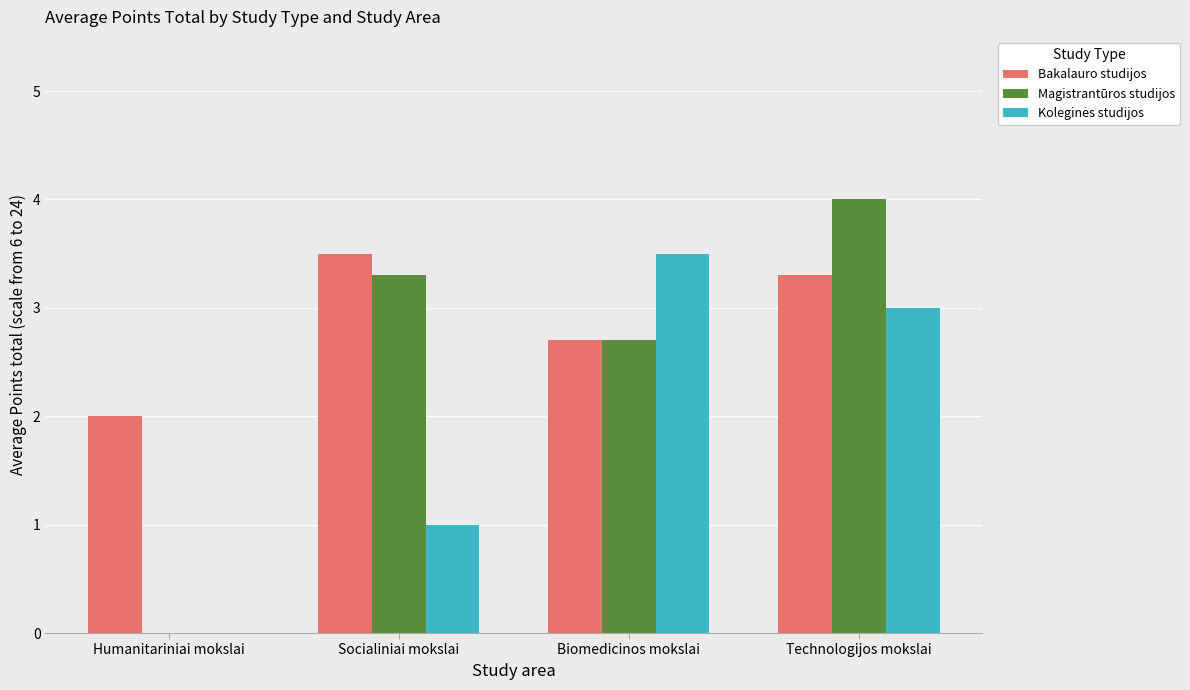

Is it true that Bakalauro studijos equals 5.0 at Technologijos mokslai?

False